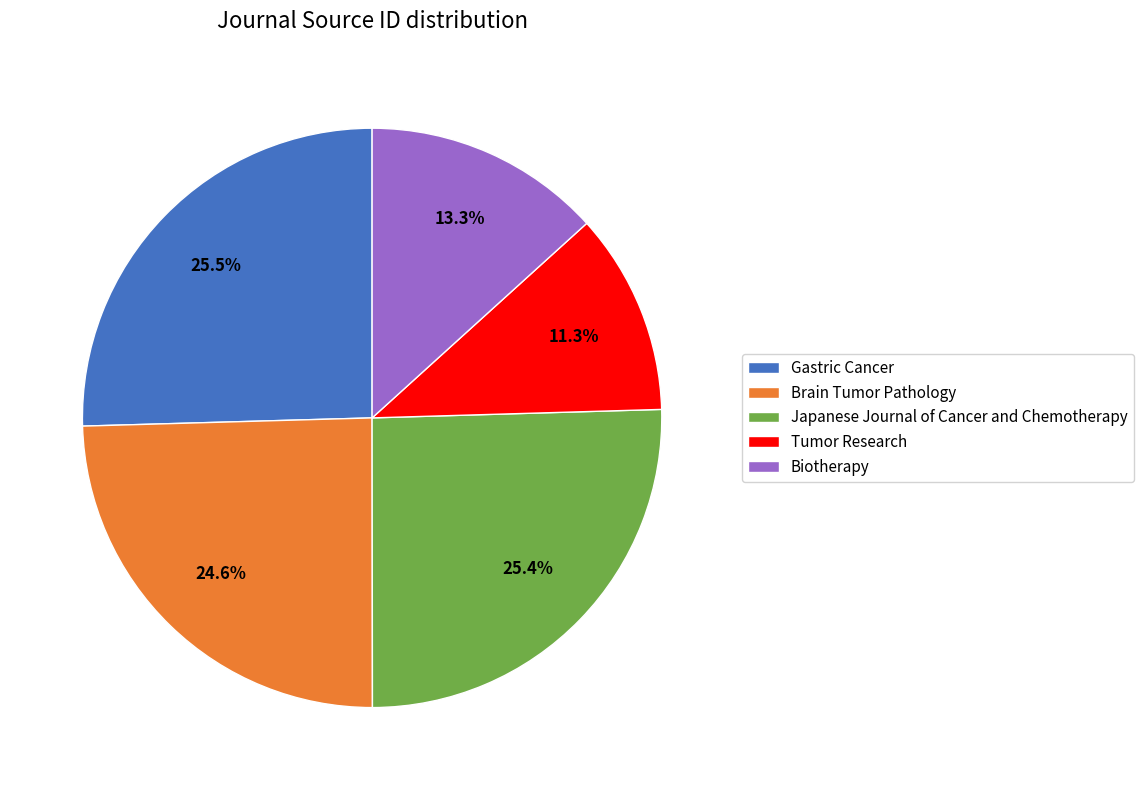

The Brain Tumor Pathology slice represents 14% of the pie. True or false?

False